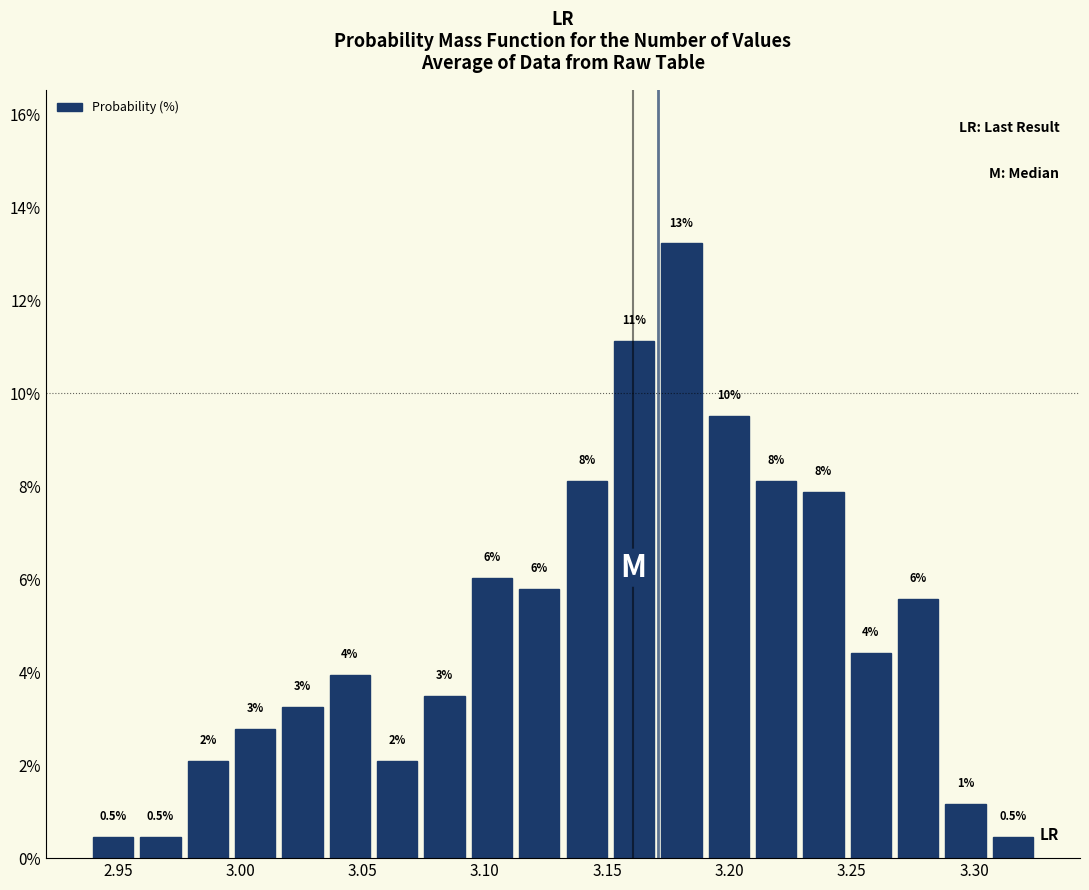

Read against the x-axis, roughly where is the centre of the tallest bar?

3.180